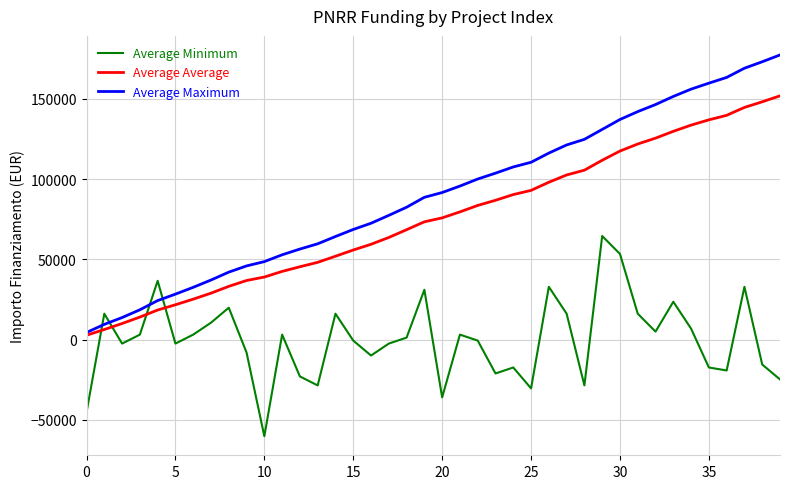

What is the maximum value shown in the chart?

177423.3